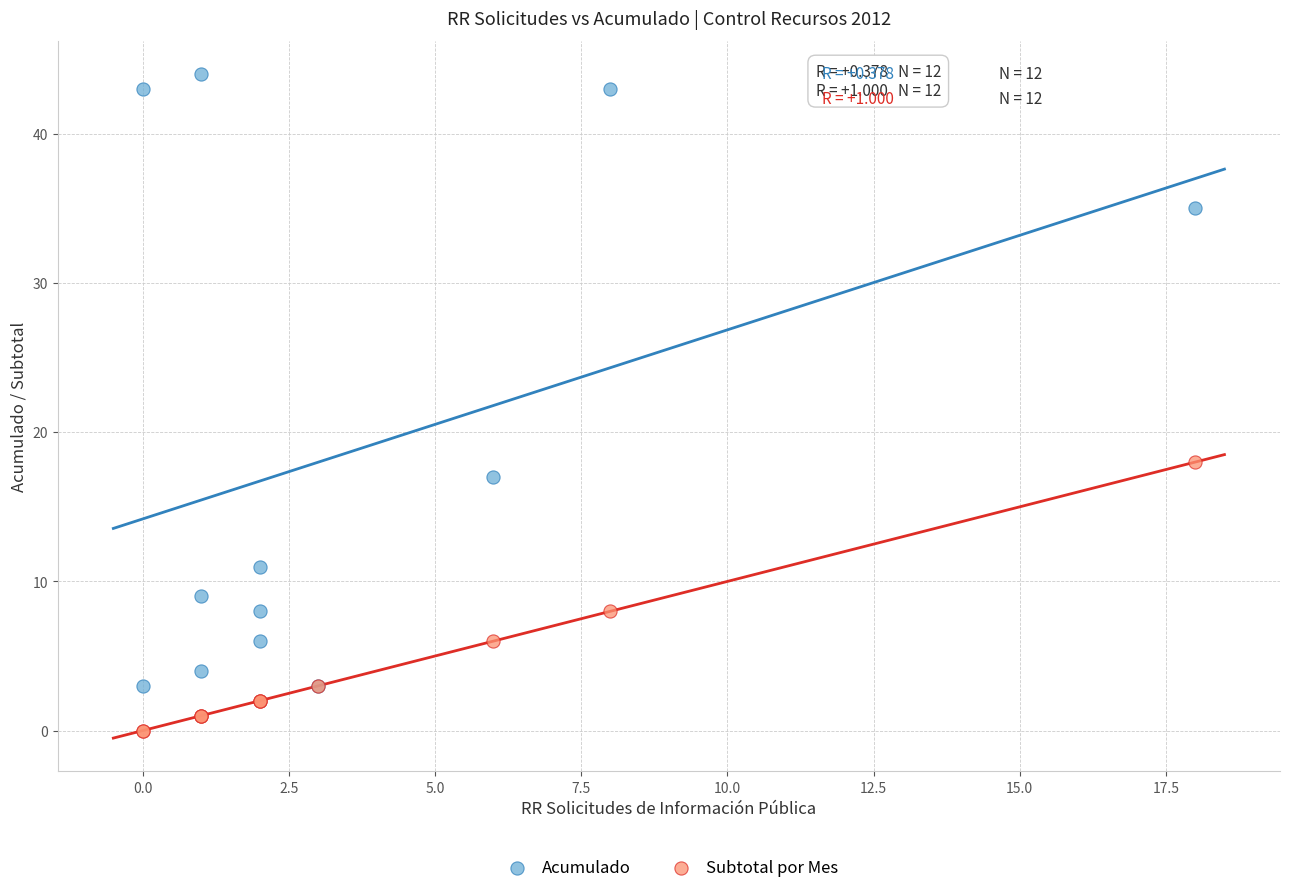

Across all series, what Y value is closest to 22?

18